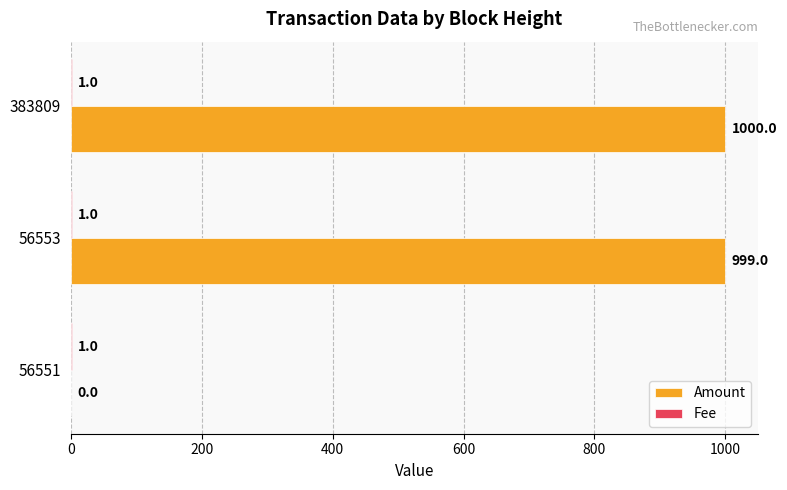

Count the number of data series in this chart.

2